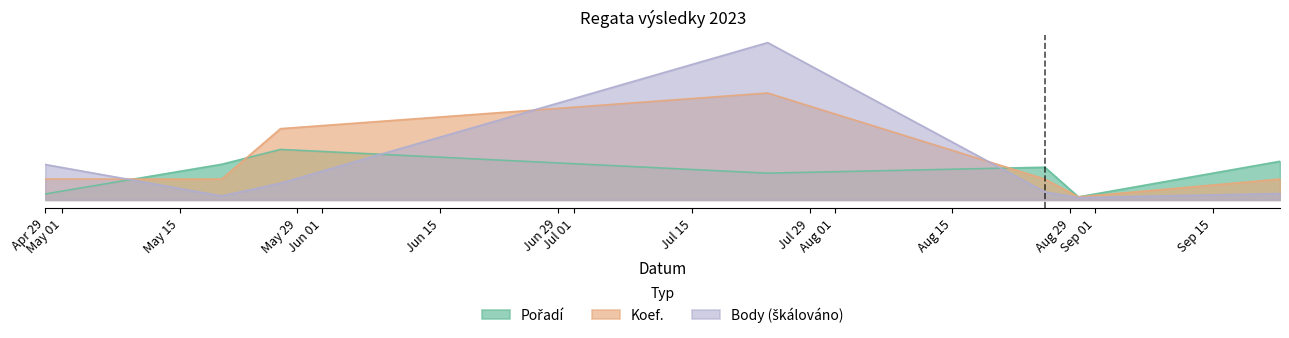

Rank the categories by Pořadí value from lowest to highest.

2023-08-30, 2023-04-29, 2023-07-24, 2023-08-26, 2023-05-20, 2023-09-23, 2023-05-27